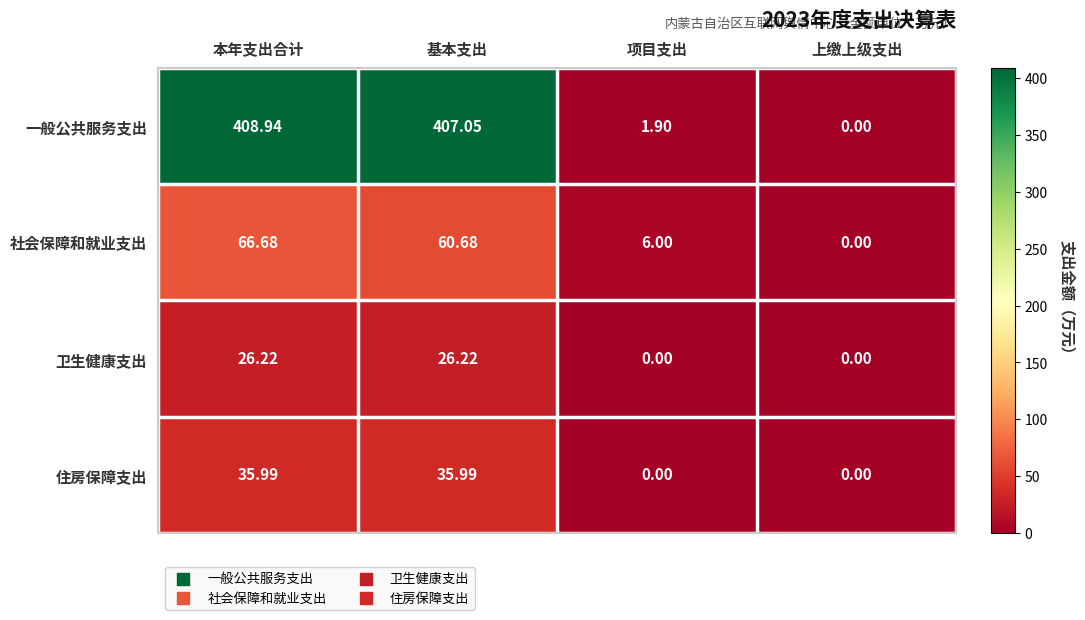

Which series has the largest total across all categories?

一般公共服务支出